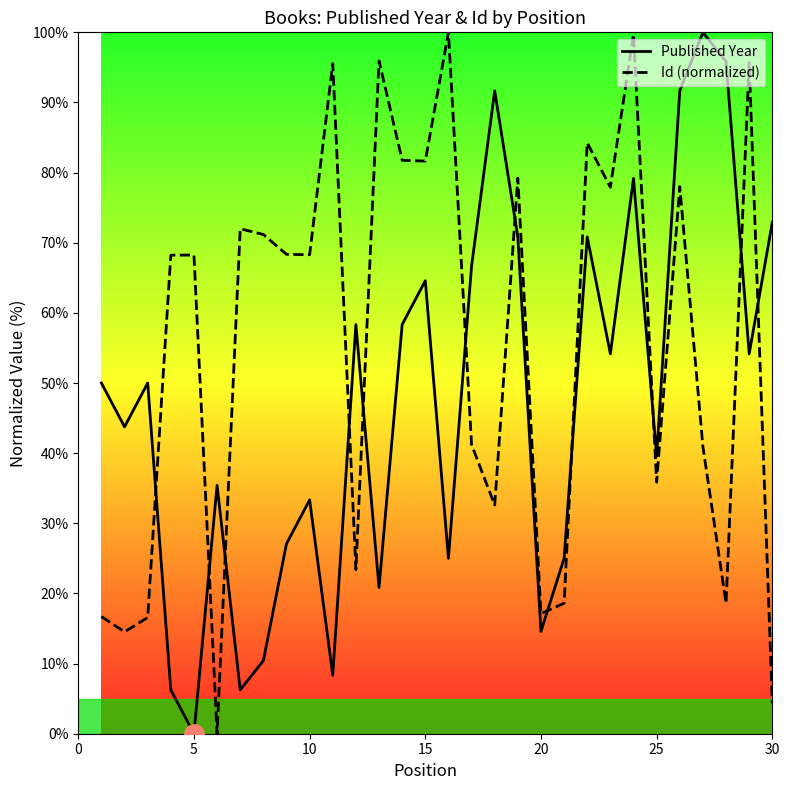

How many values in Published Year are above zero?

29